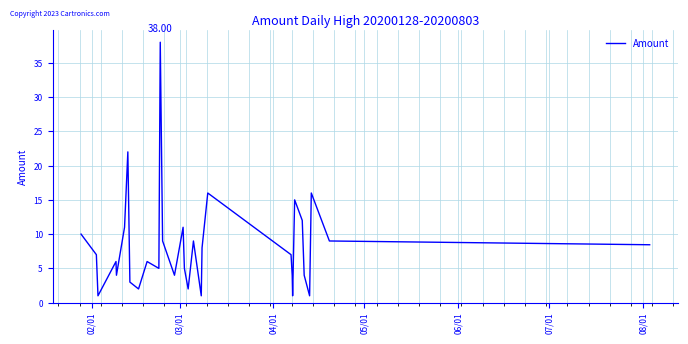

What is the average value?

8.3